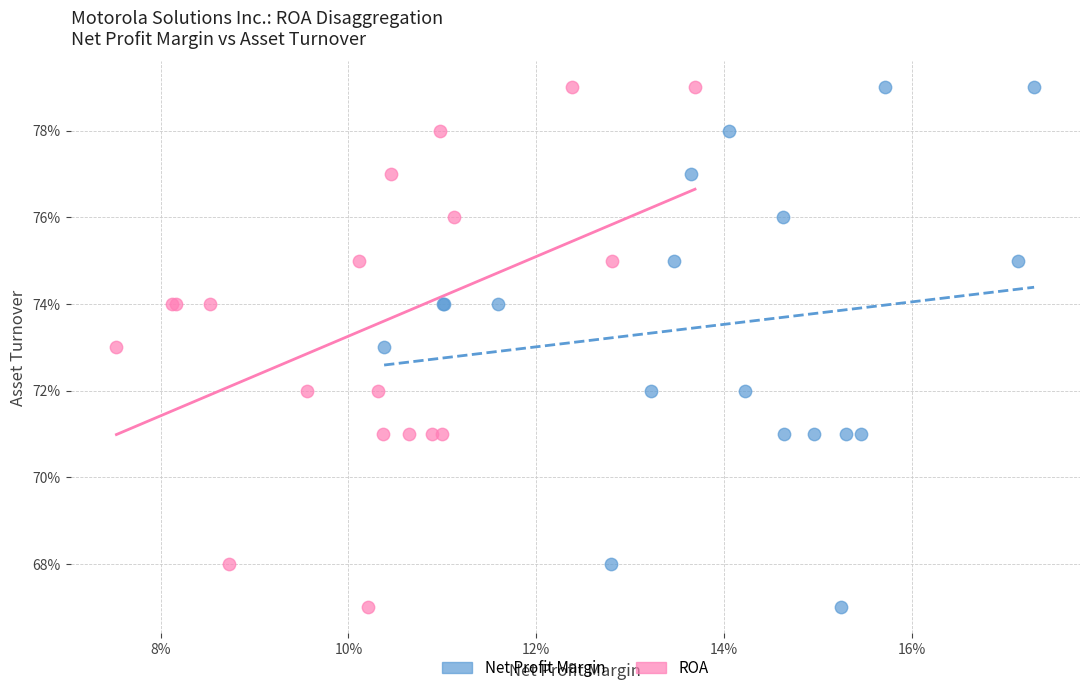

What are all the series names shown in the legend?

Net Profit Margin, ROA